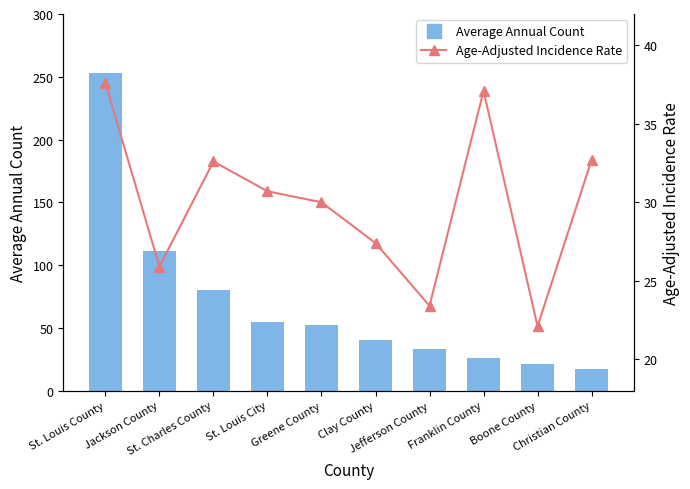

List the labels in order of Average Annual Count value, smallest first.

Christian County, Boone County, Franklin County, Jefferson County, Clay County, Greene County, St. Louis City, St. Charles County, Jackson County, St. Louis County